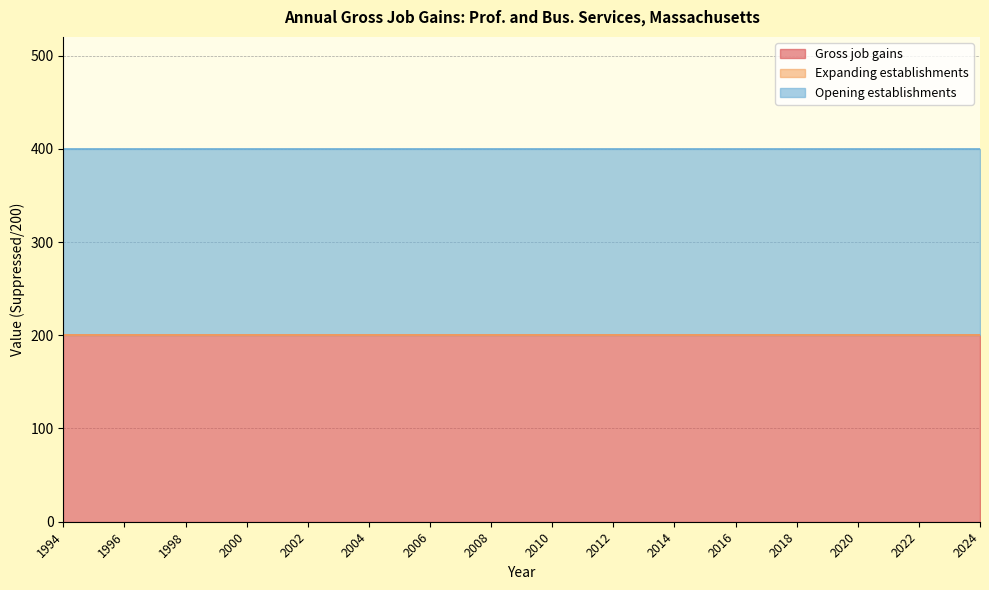

Which series has the largest range (max minus min)?

Gross job gains